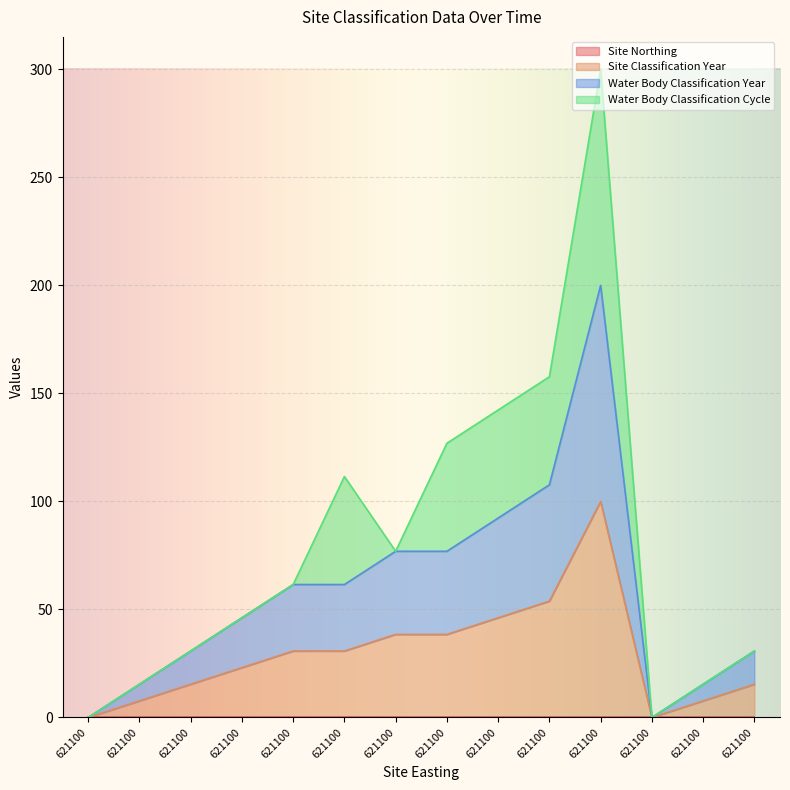

Does the chart display data point markers on the line(s)?

No